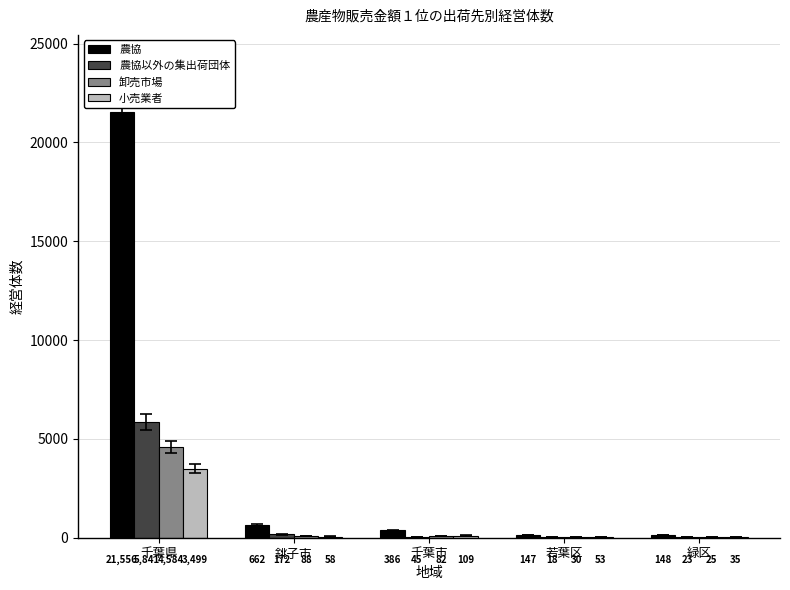

Which series changed the most between 千葉県 and 銚子市?

農協